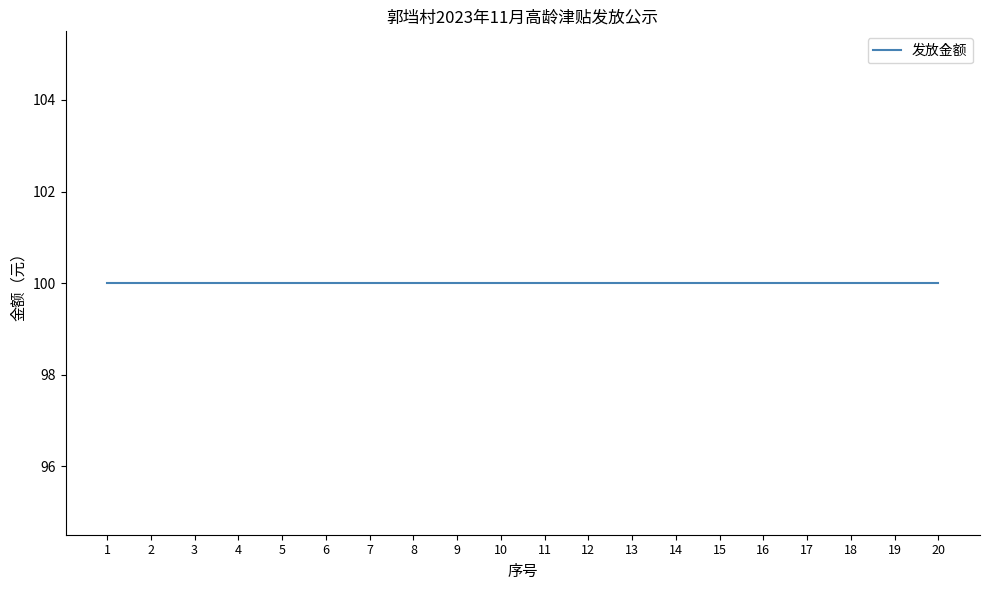

At how many categories does at least one series exceed 56?

20